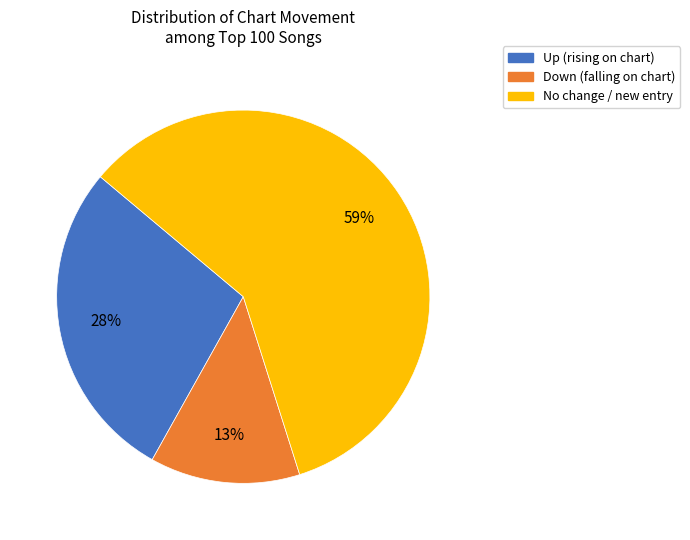

What is the smallest slice in the pie chart?

Down (falling on chart)